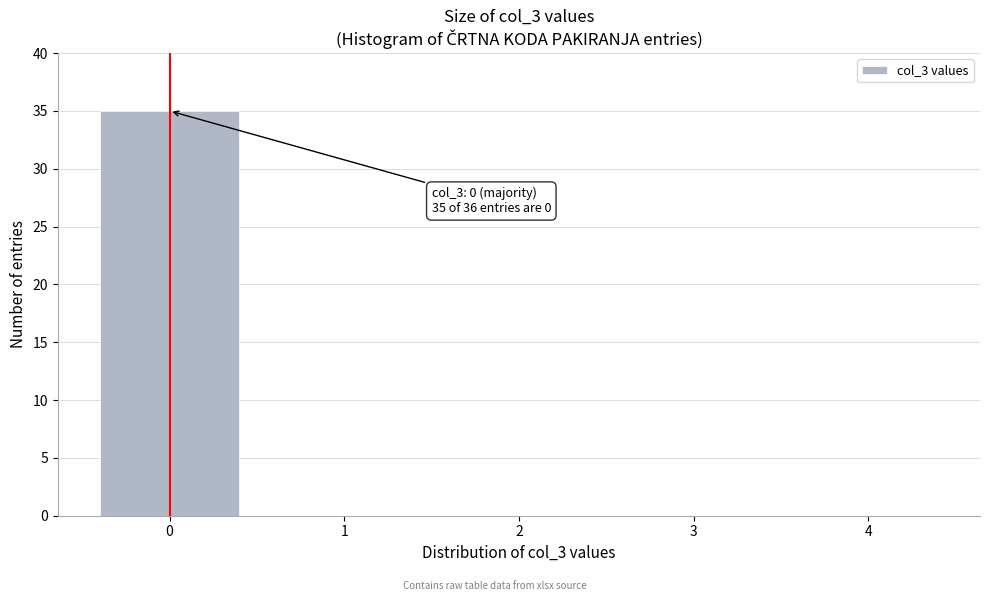

Reading right to left, list all the values displayed in this chart.

4=0	3=0	2=0	1=0	0=35